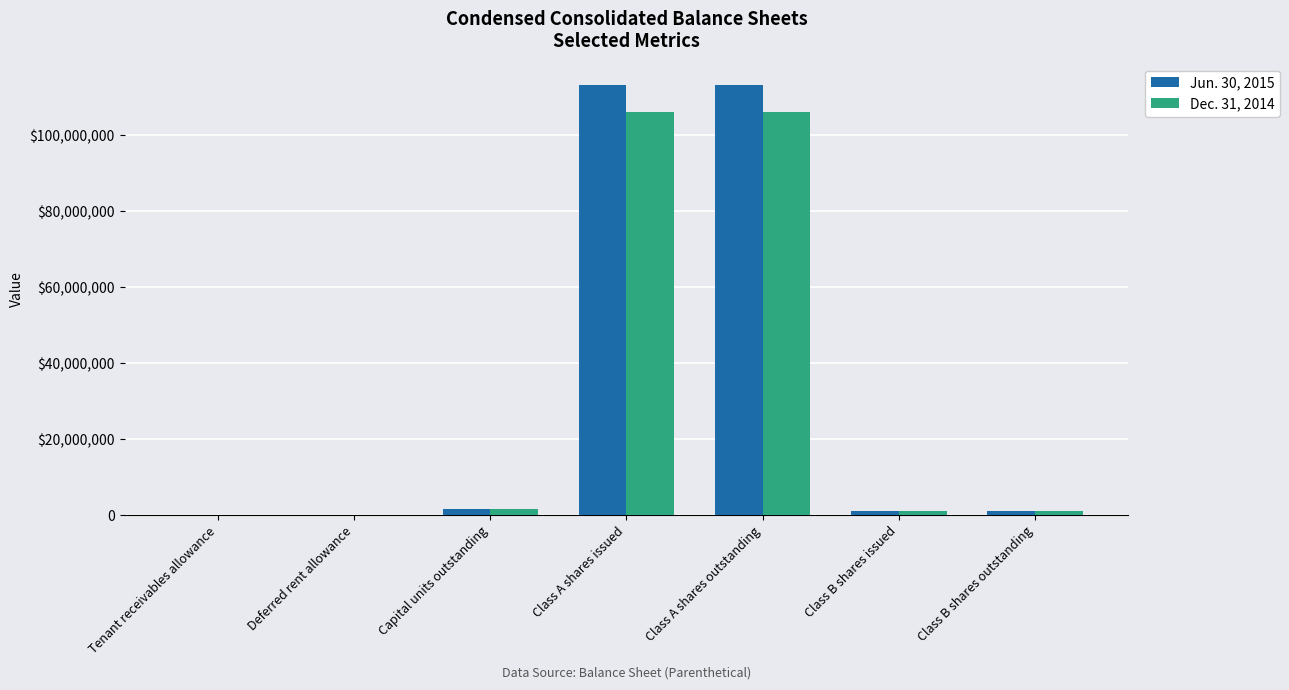

What are all the series names shown in the legend?

Jun. 30, 2015, Dec. 31, 2014